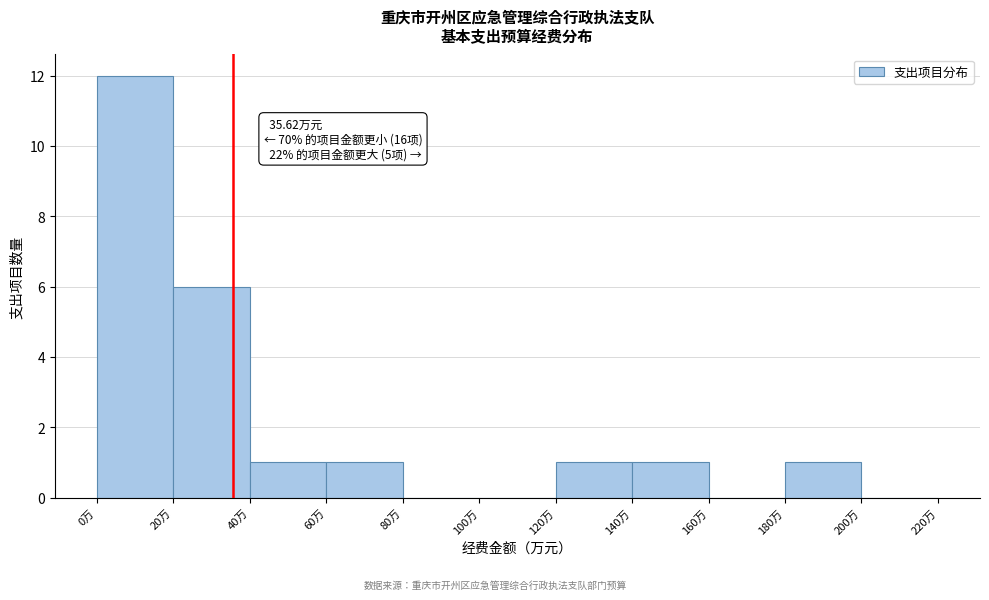

Which range on the x-axis has the tallest bar?

0 to 20